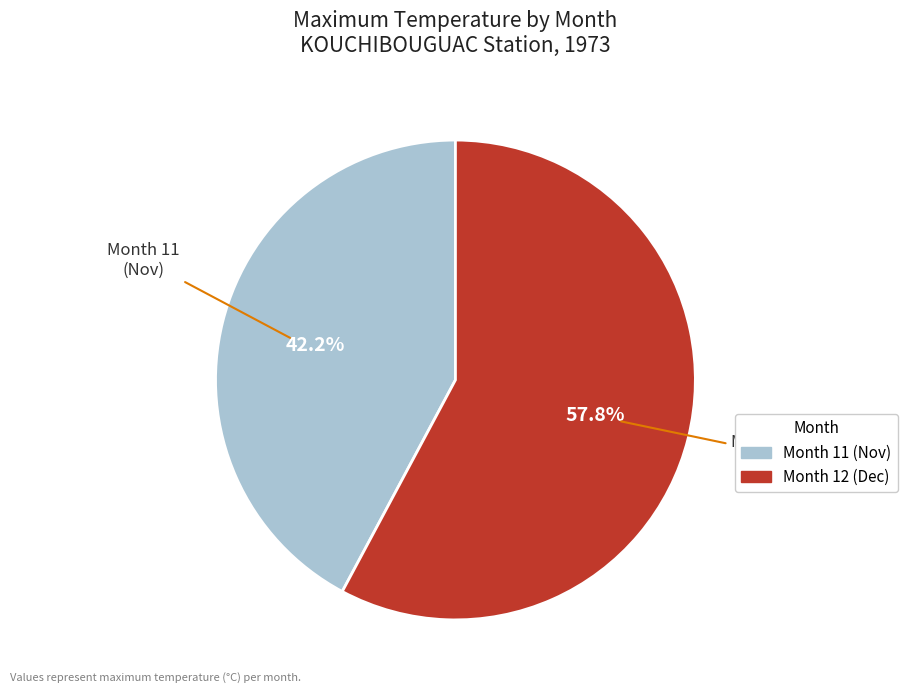

Does any single category account for the majority?

Yes